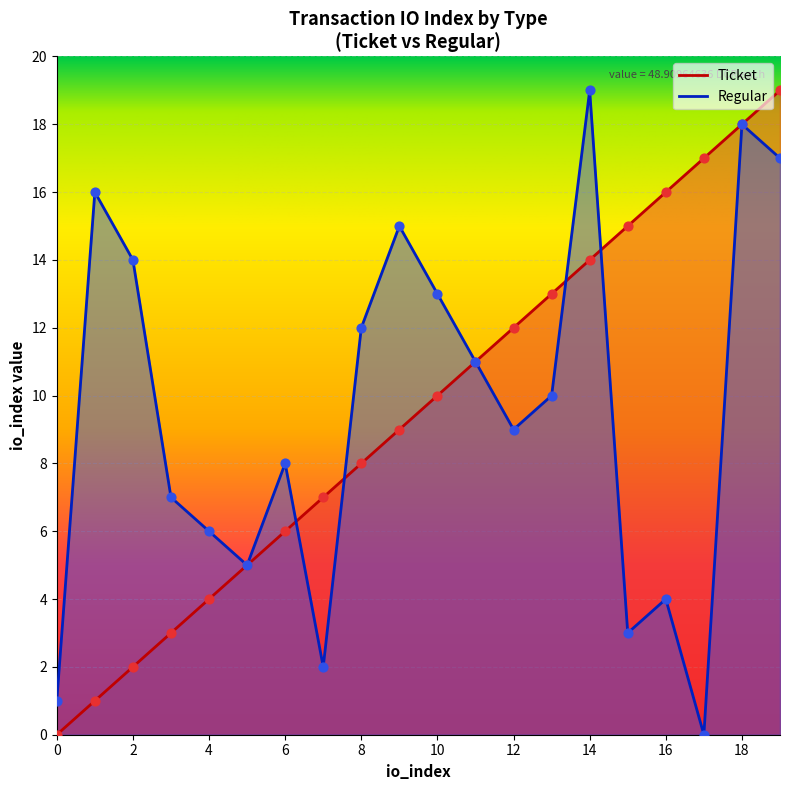

Which series contains the lowest Y value?

Ticket